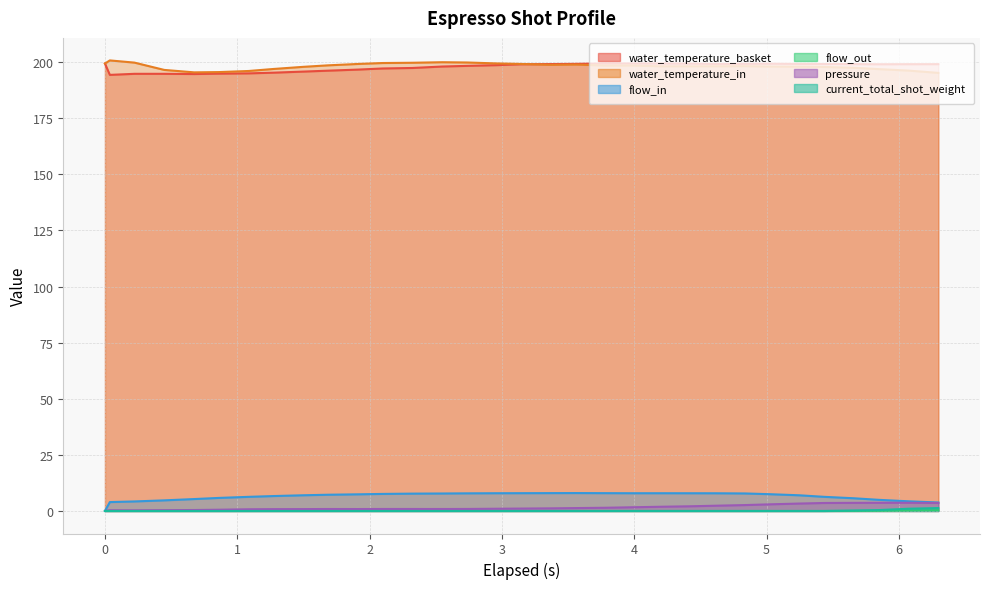

In flow_in, how many points are higher than both neighbors (excluding endpoints)?

1